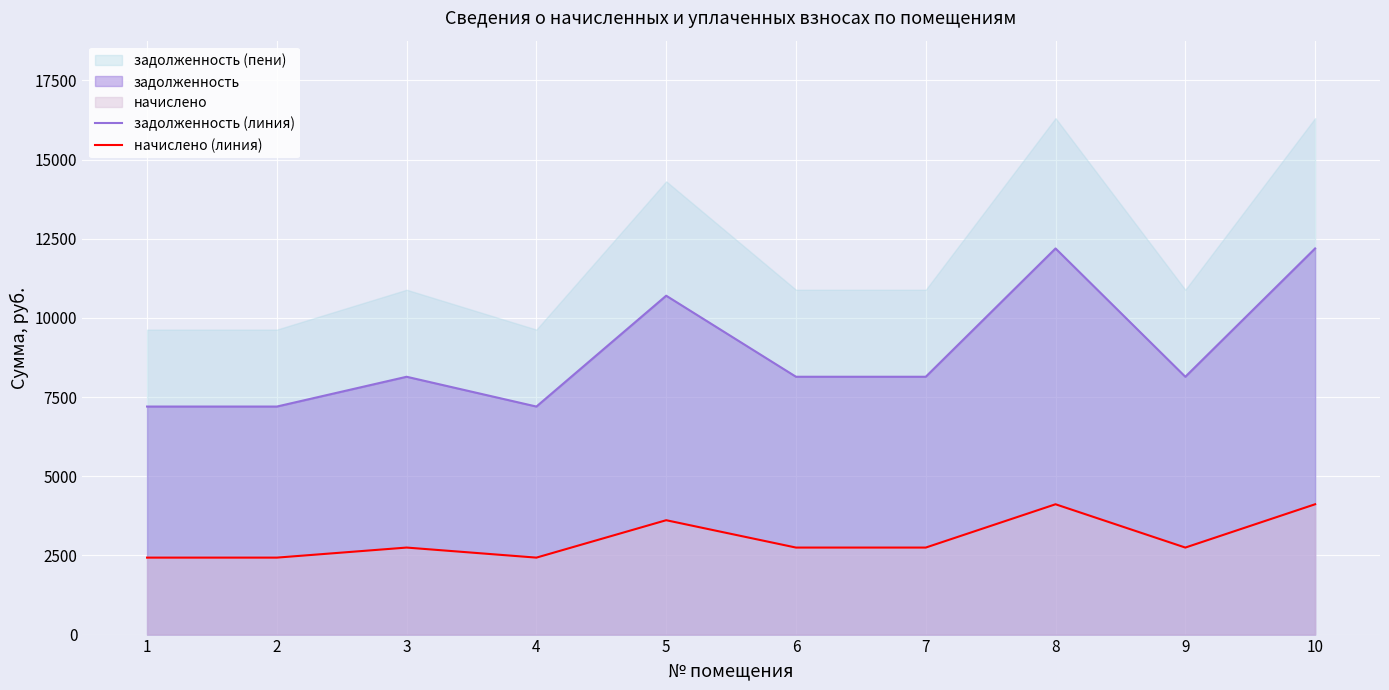

Where is the first local maximum for задолженность (линия)?

3